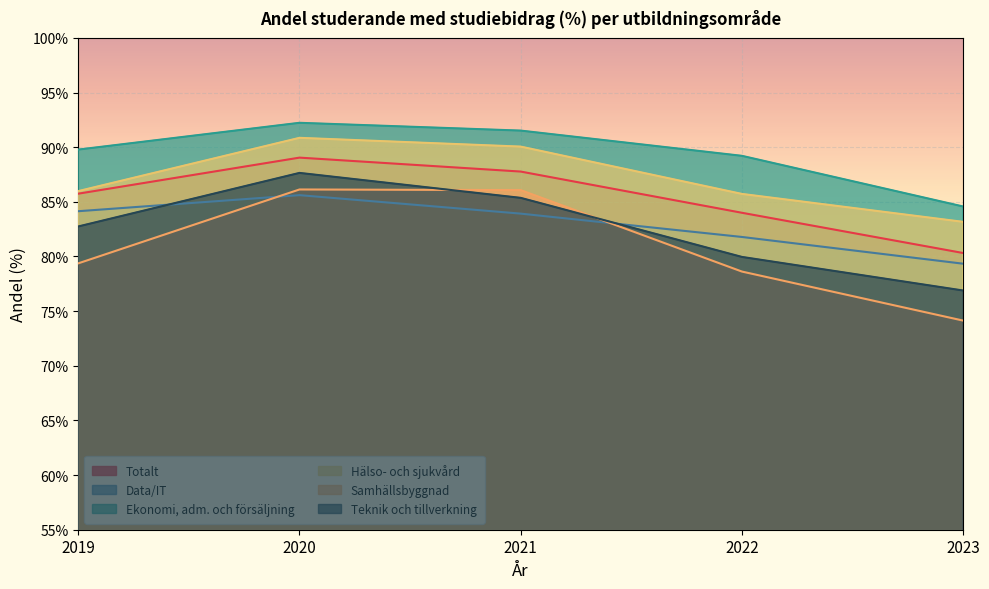

What is the highest value of the Samhällsbyggnad series?

86.1